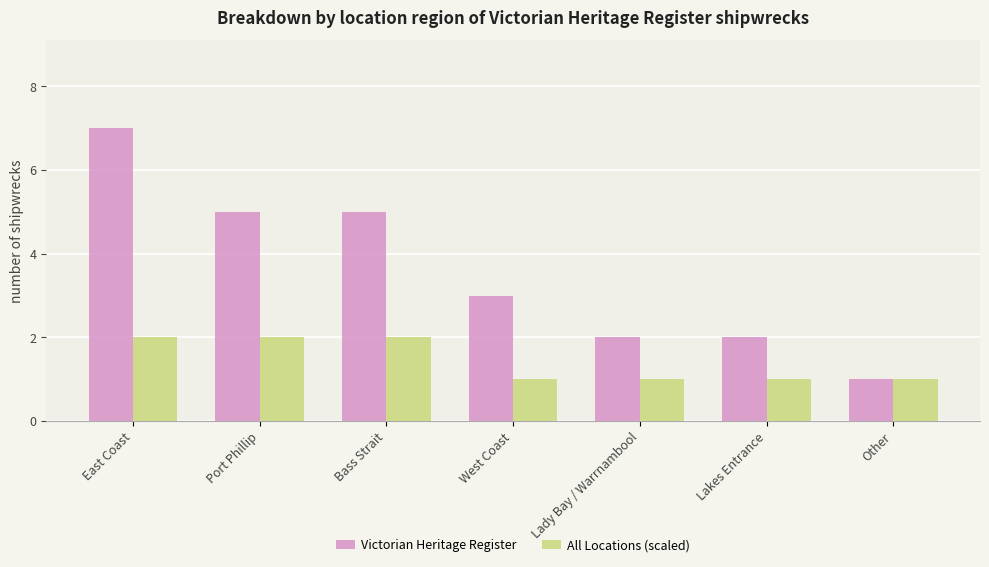

The All Locations (scaled) series shows 1 at Other. True or false?

True